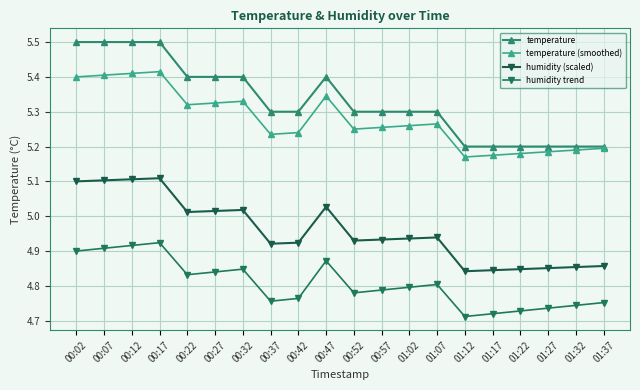

How many lines are shown in the chart?

4